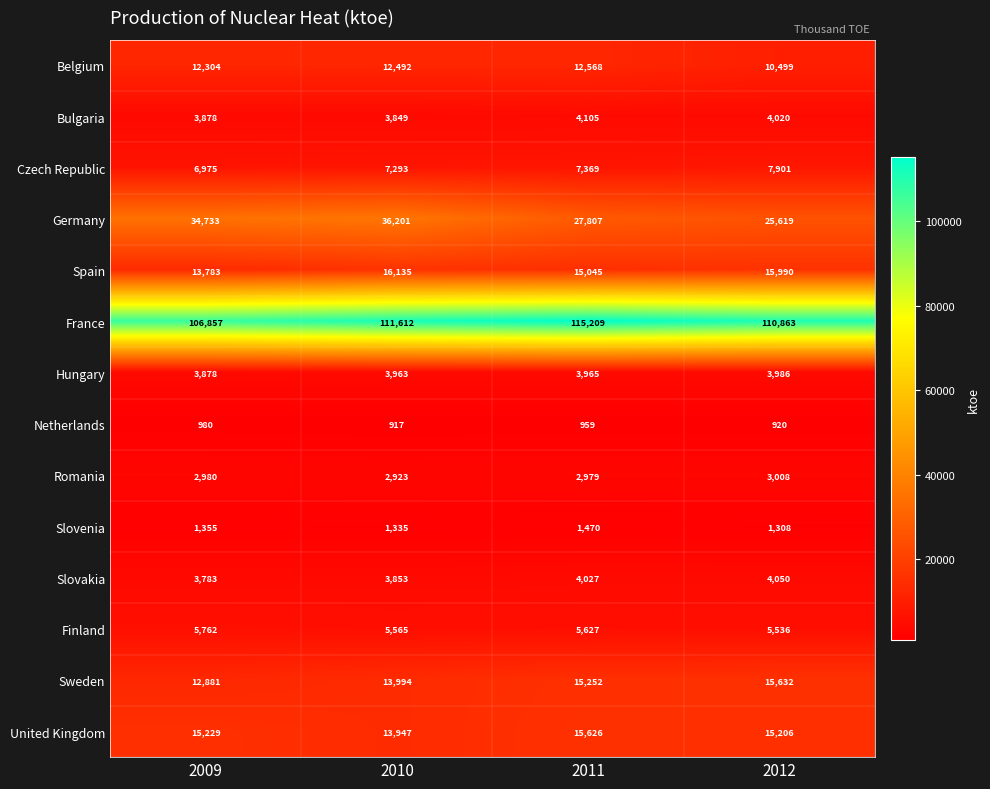

True or false: Bulgaria has a value of 2362 at 2010.

False